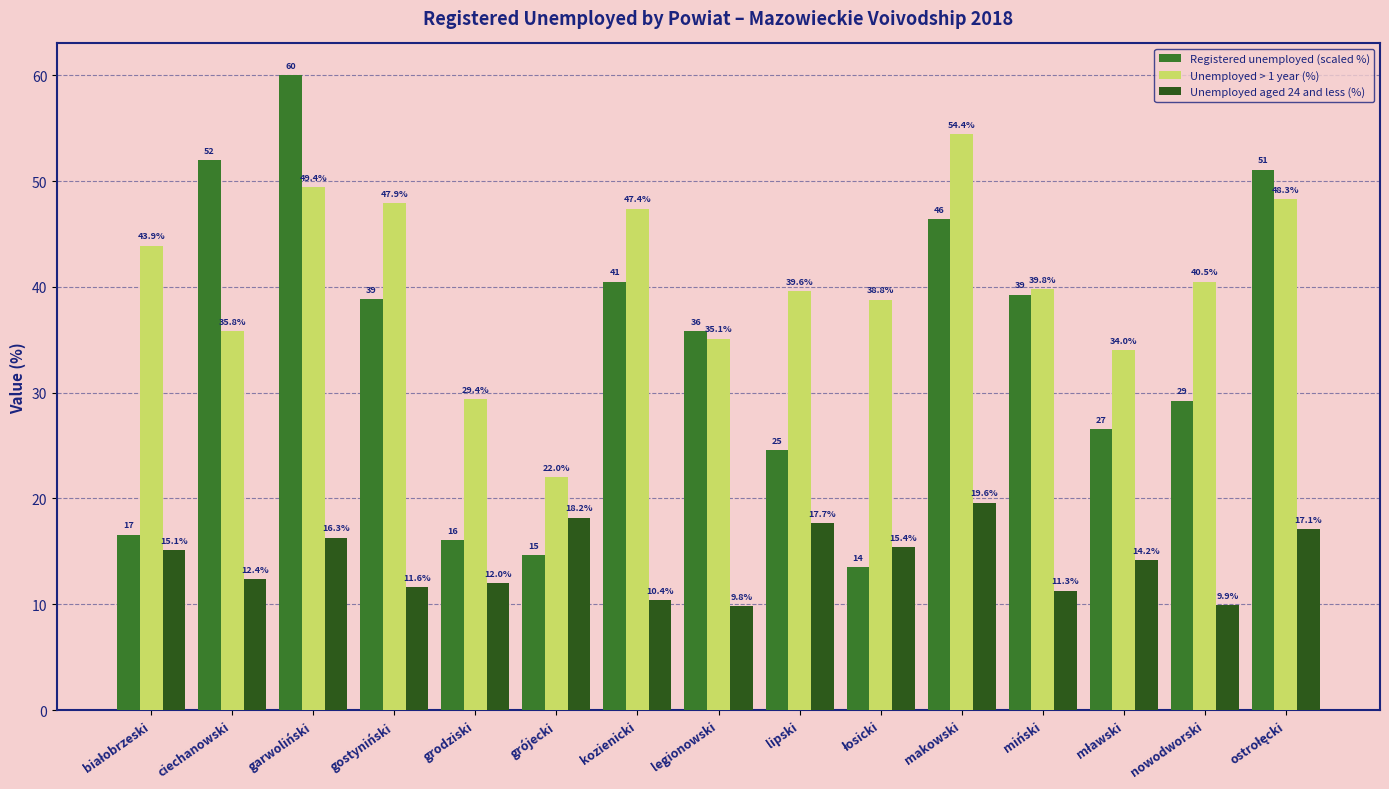

What is the difference between the maximum and minimum values in the Unemployed > 1 year (%) series?

32.4